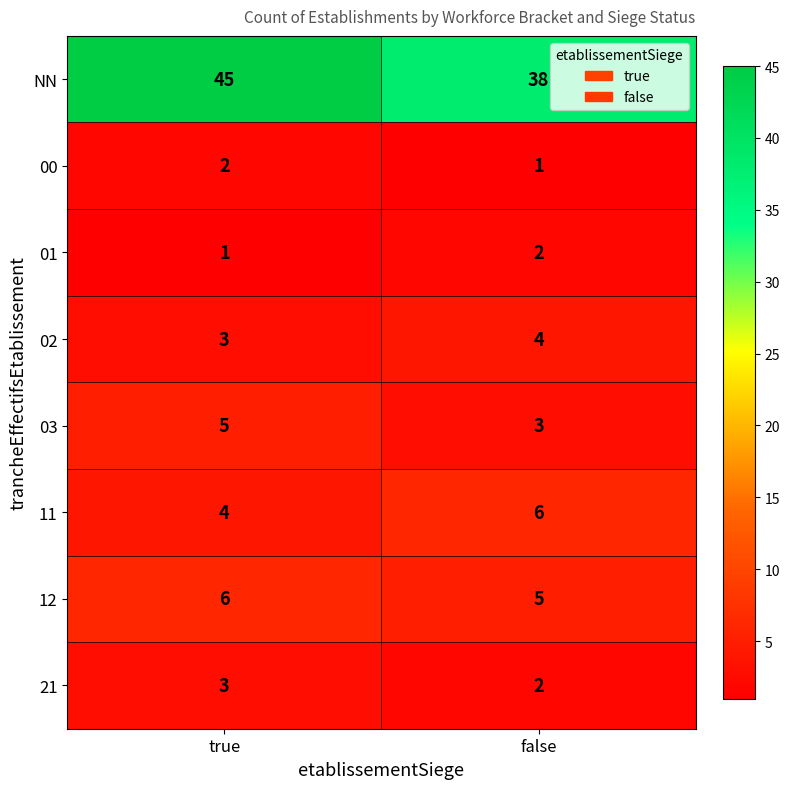

Reading left to right, extract all data points from this chart.

NN: 45	38
00: 2	1
01: 1	2
02: 3	4
03: 5	3
11: 4	6
12: 6	5
21: 3	2